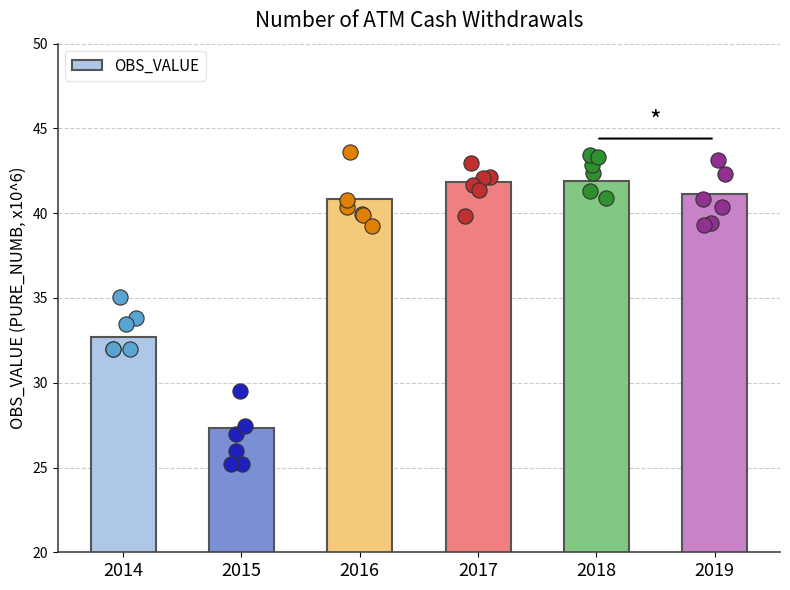

Approximately how many times larger is the value at 2017 compared to 2015?

1.5